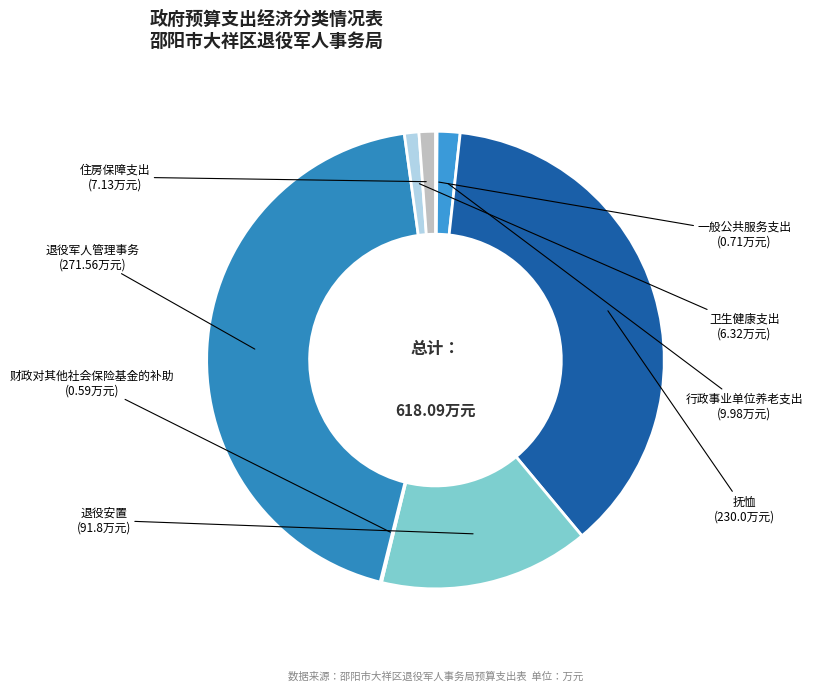

What is the ratio of the value at 退役安置 to the value at 行政事业单位养老支出?

9.2